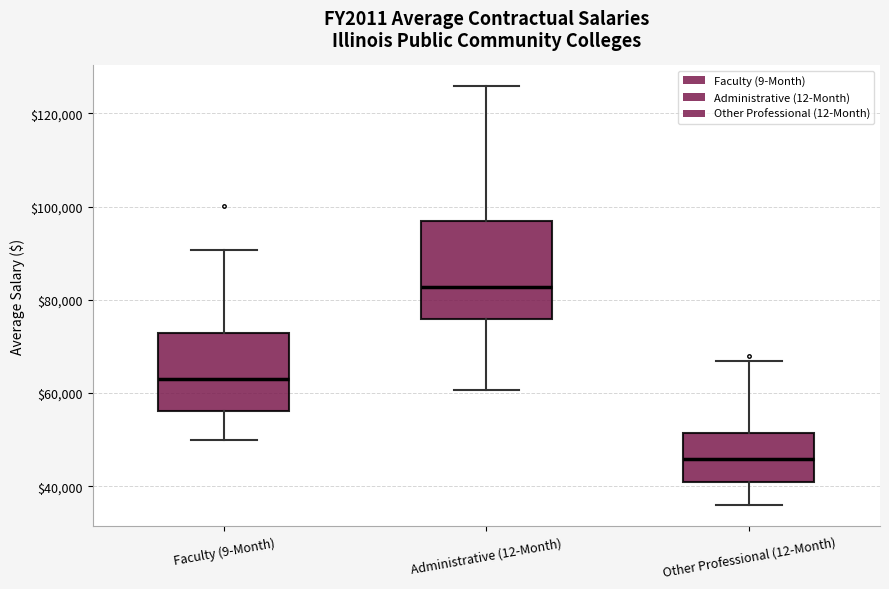

Which box's median line is the lowest?

Other Professional (12-Month)